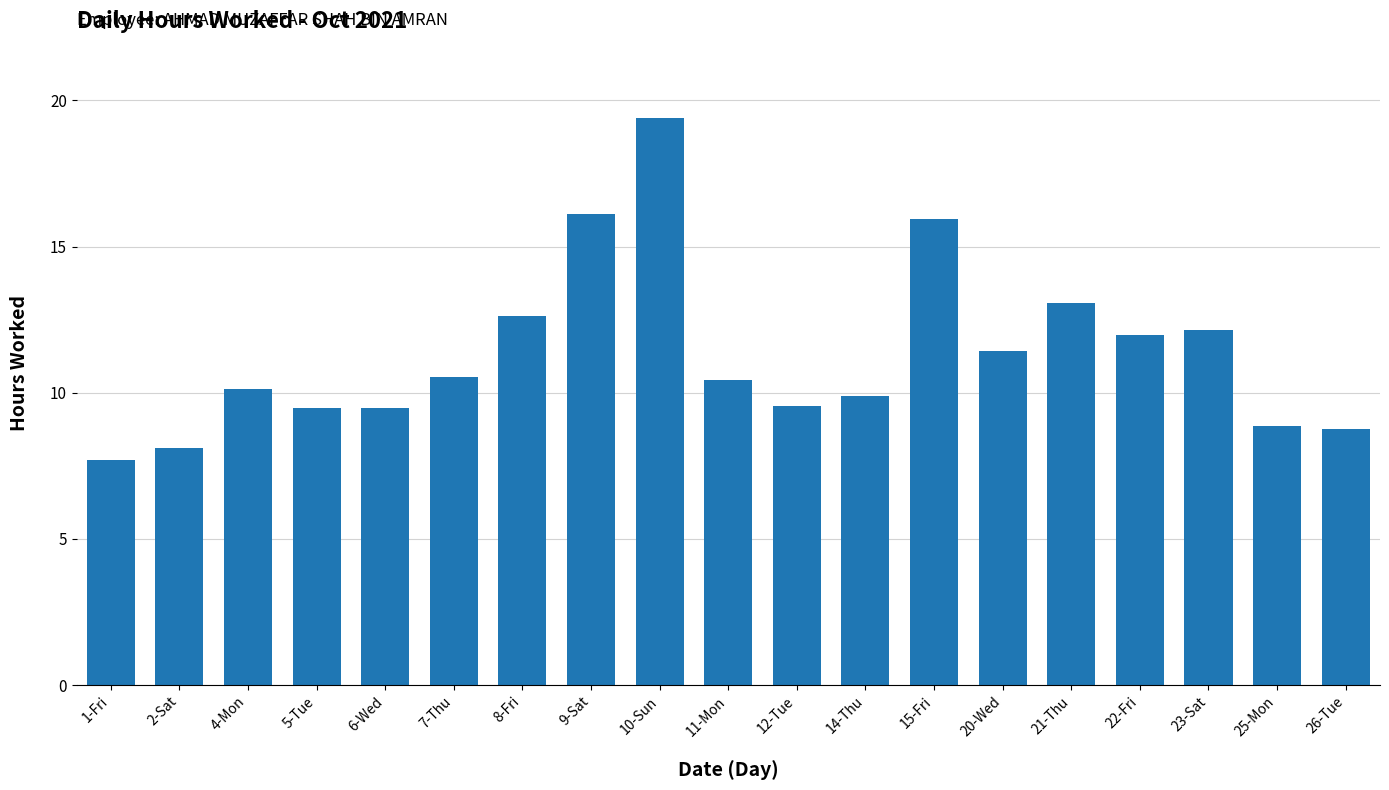

What is the change in value from 7-Thu to 25-Mon?

-1.7